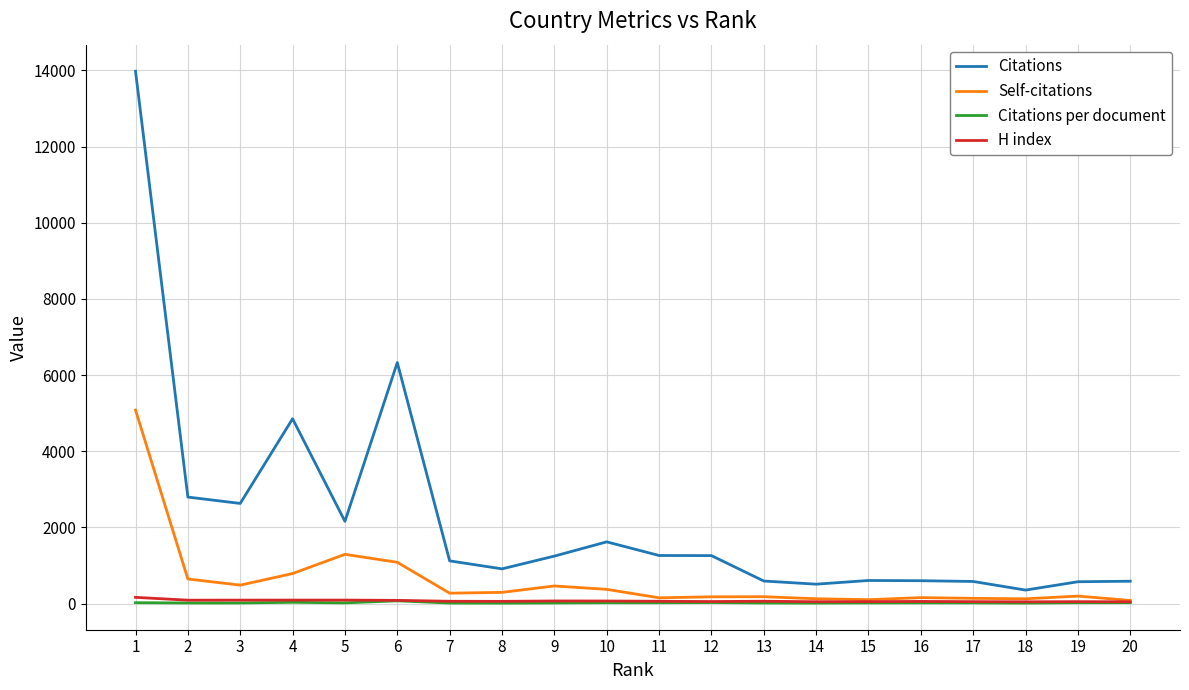

What is the maximum value shown in the chart?

13976.0